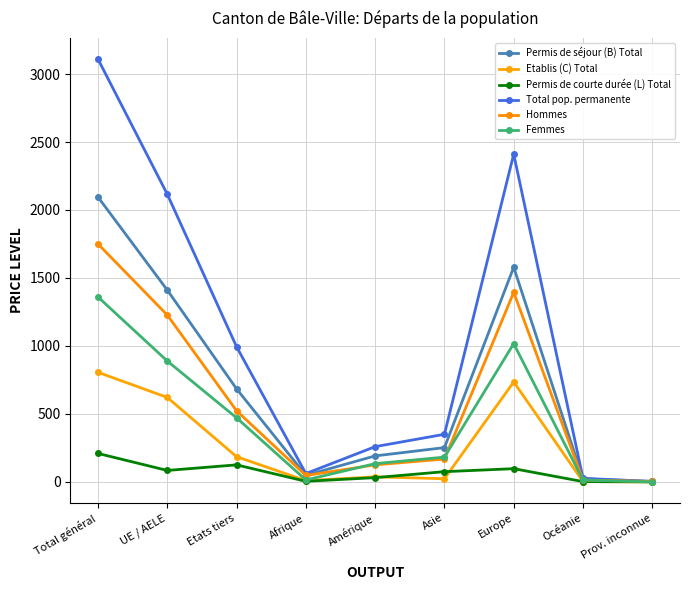

True or false: Permis de séjour (B) Total has a value of 191 at Amérique.

True